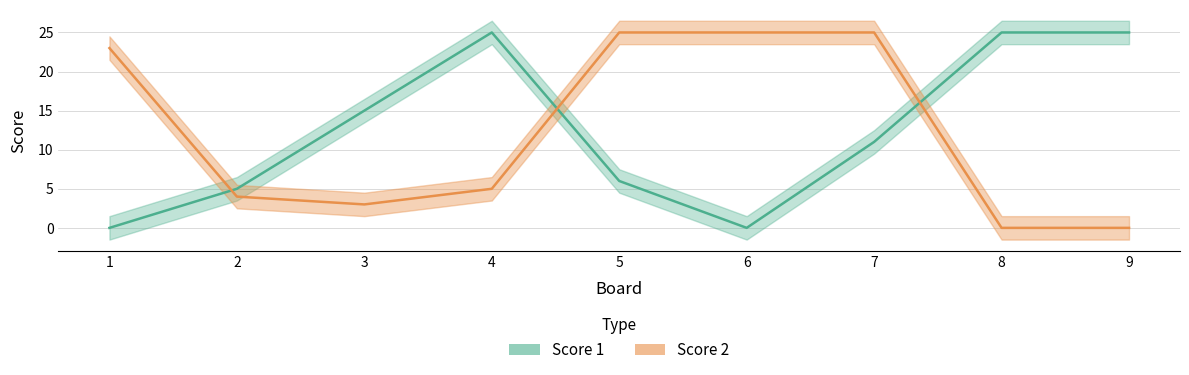

True or false: Score 2 has a value of 3 at 3.

True